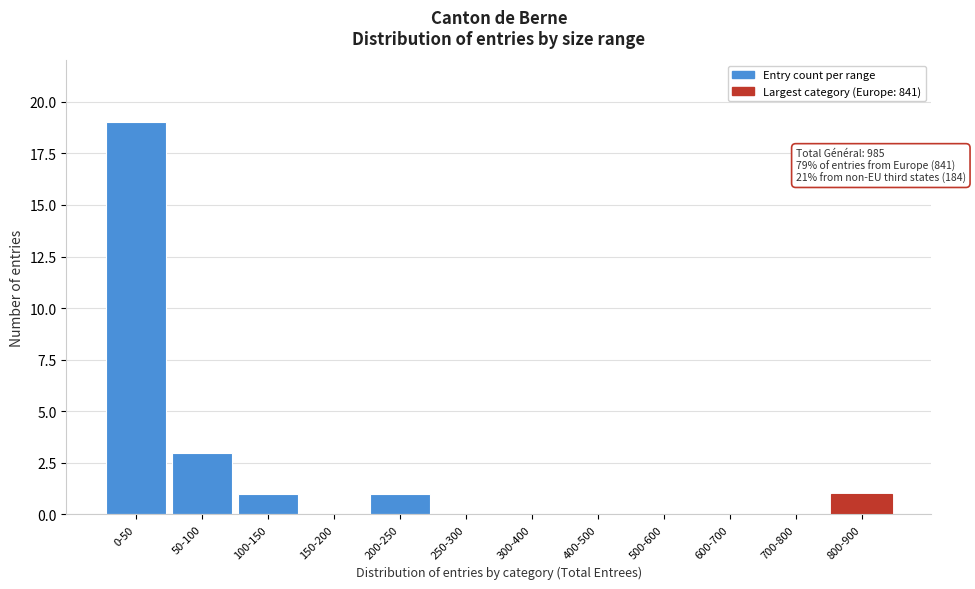

Reading right to left, extract all data points from this chart.

800-900=1	700-800=0	600-700=0	500-600=0	400-500=0	300-400=0	250-300=0	200-250=1	150-200=0	100-150=1	50-100=3	0-50=19